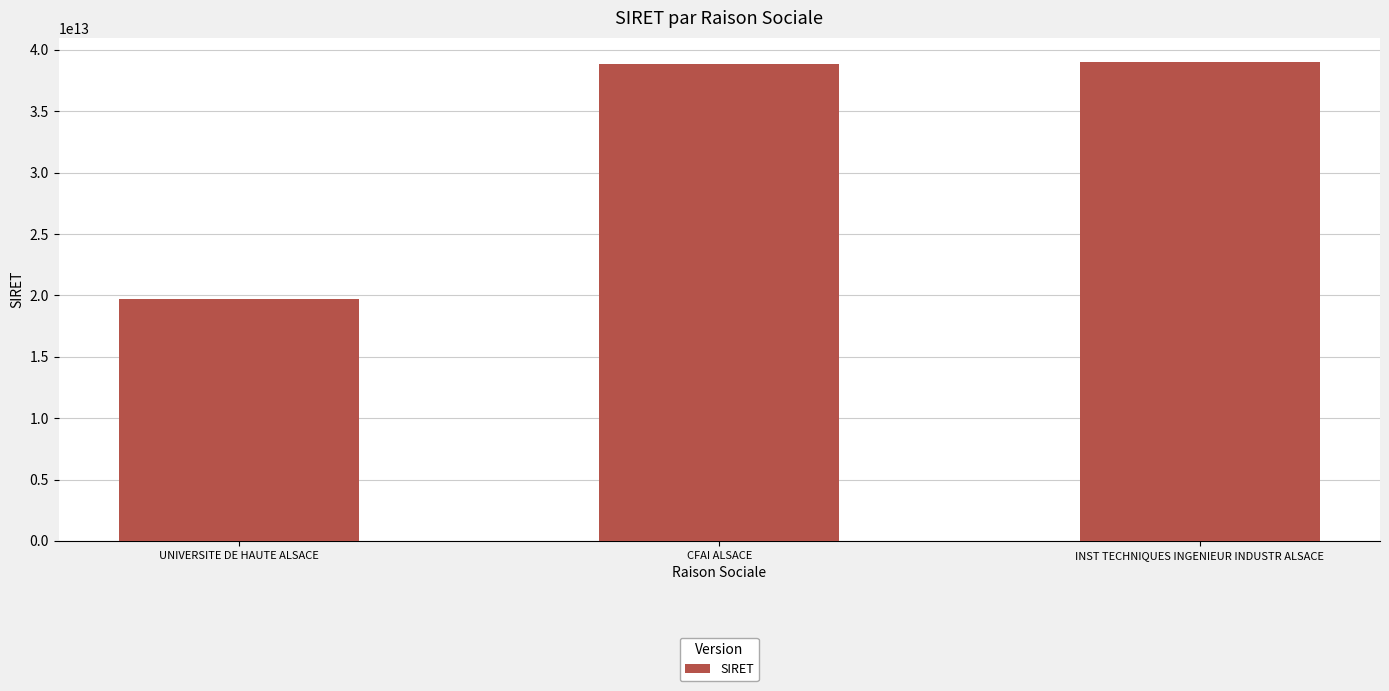

The chart shows a value of 24936241540660 at INST TECHNIQUES INGENIEUR INDUSTR ALSACE. True or false?

False